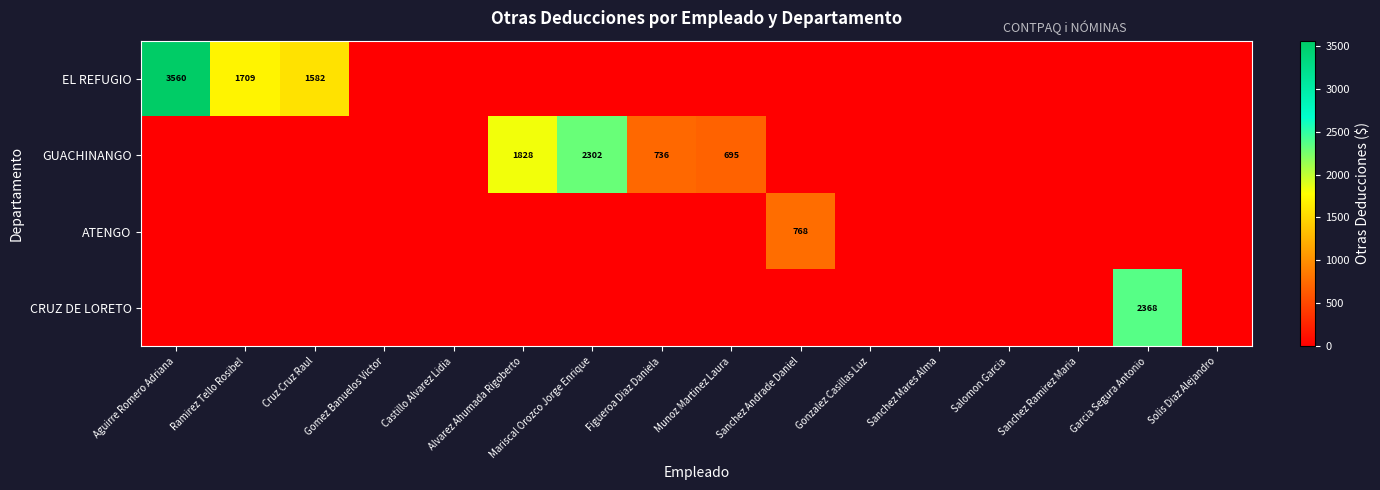

Is it true that GUACHINANGO equals 1828 at Alvarez Ahumada Rigoberto?

True